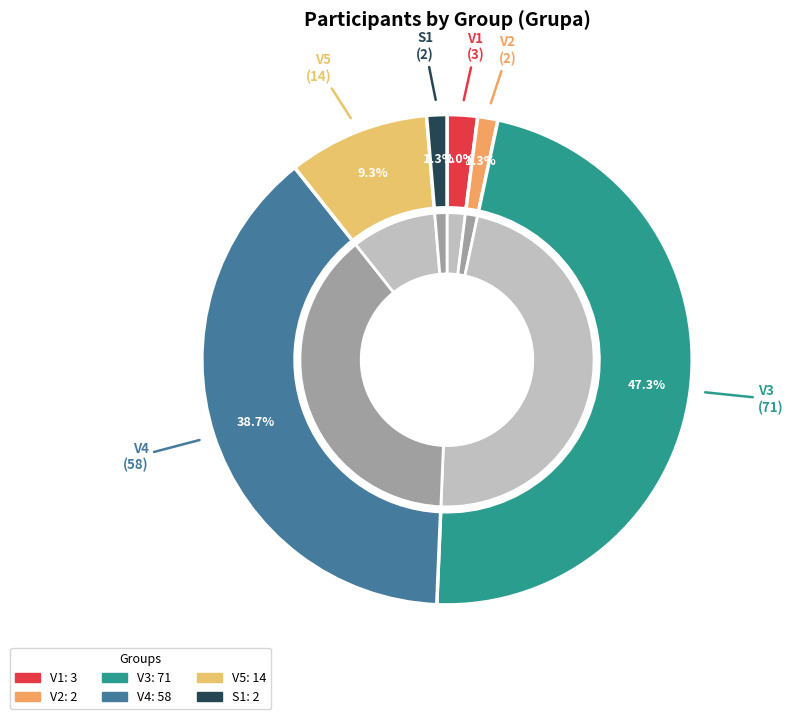

What portion of the pie excludes V2?

98.7%